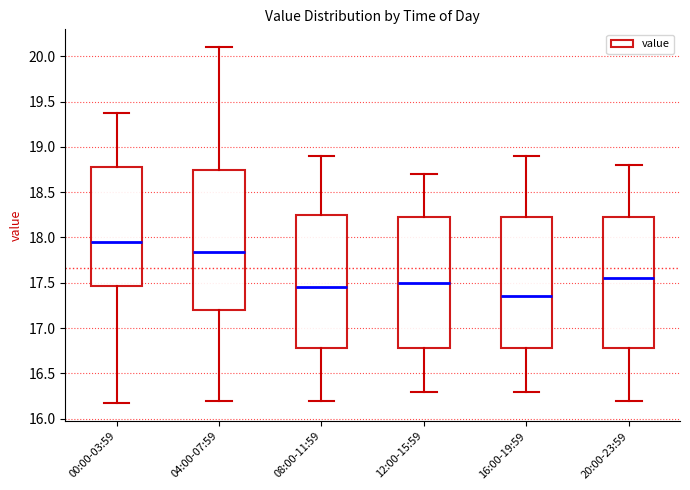

Which box is the tallest, from its lower edge to its upper edge?

04:00-07:59